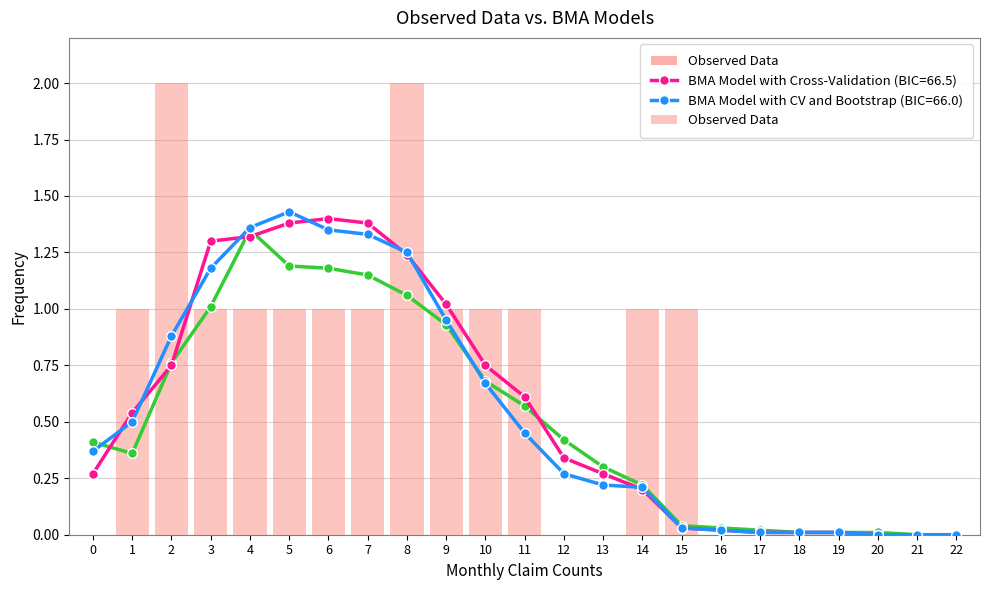

What is the sum of the values at 15 and 13?

1